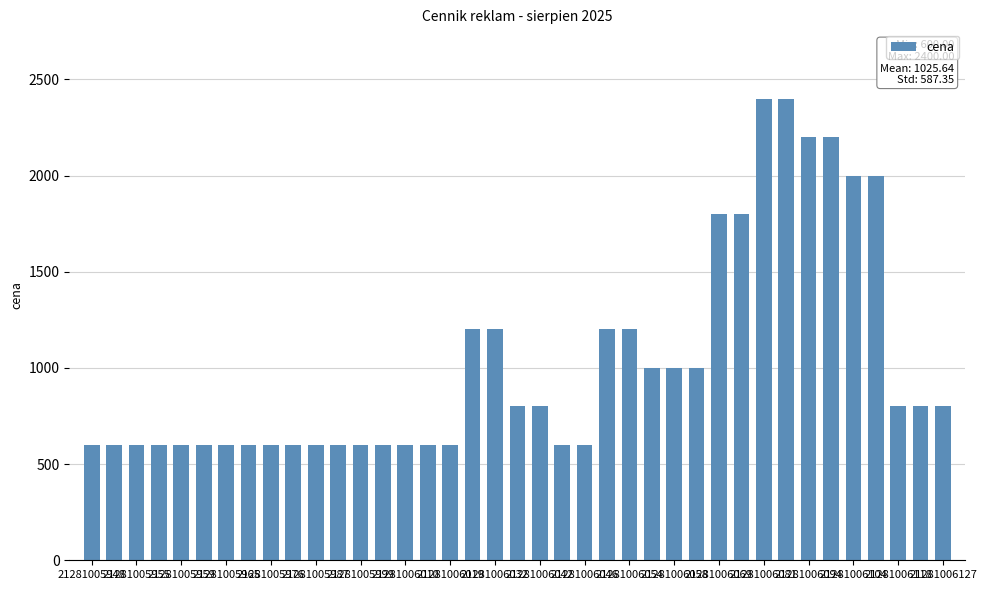

What is the smallest value displayed?

600